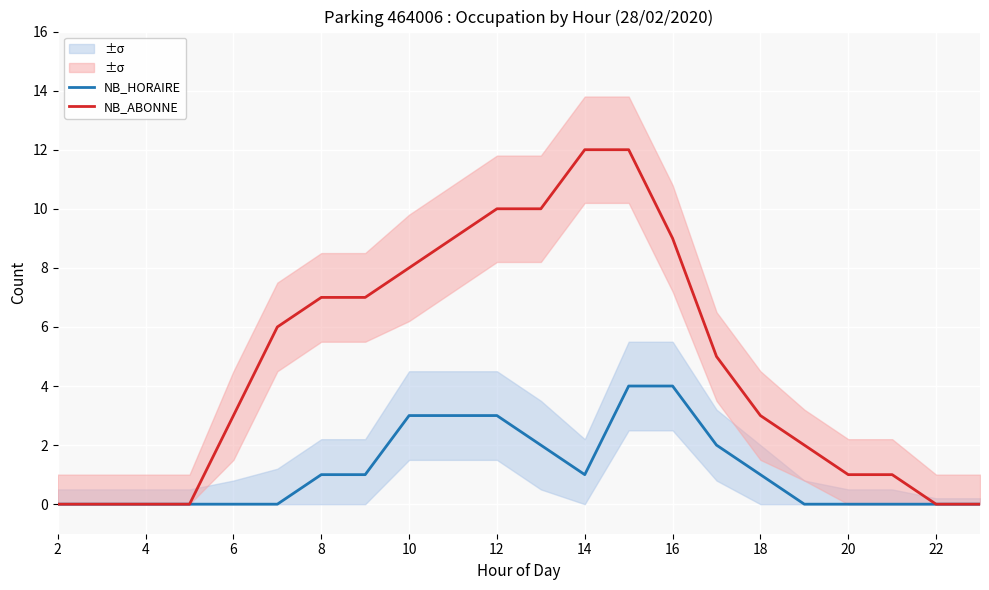

True or false: NB_HORAIRE and NB_ABONNE intersect in this chart.

False